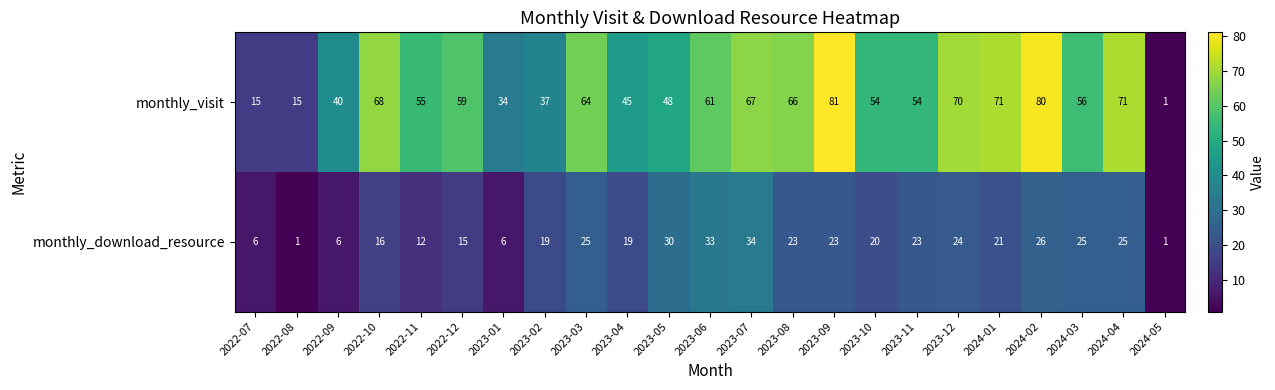

Rank the series by their average value, from lowest to highest.

monthly_download_resource, monthly_visit